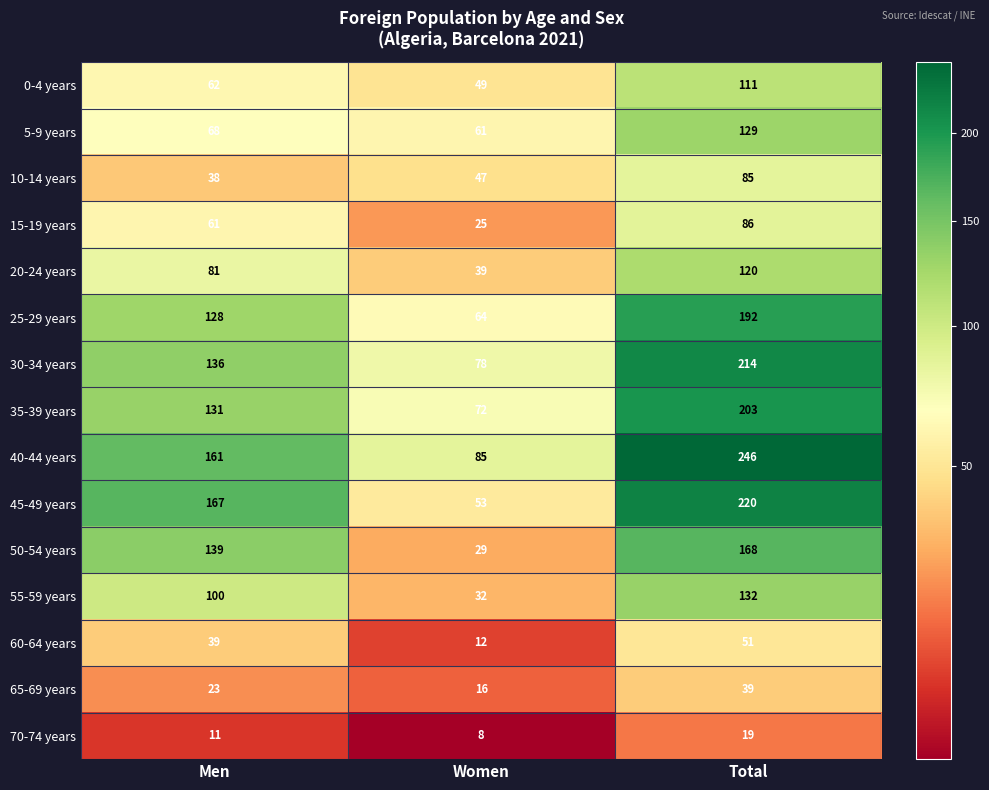

Where is 10-14 years nearest to the value 61?

Women